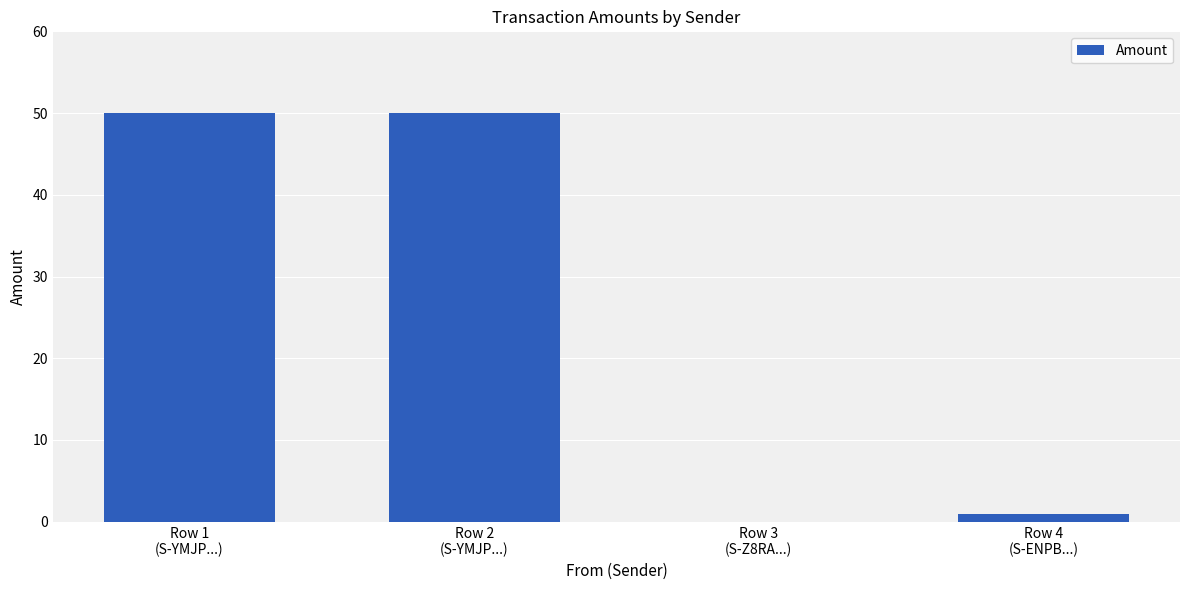

What is the sum of all values?

101.1